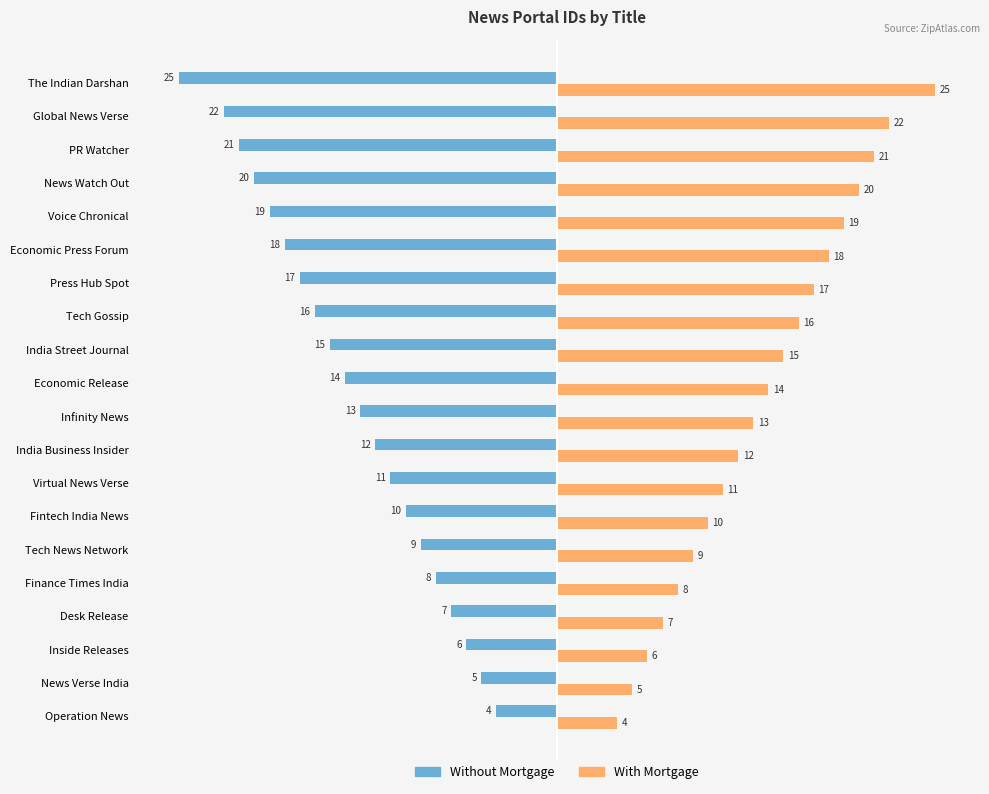

The value of Without Mortgage at Voice Chronical is -33. True or false?

False